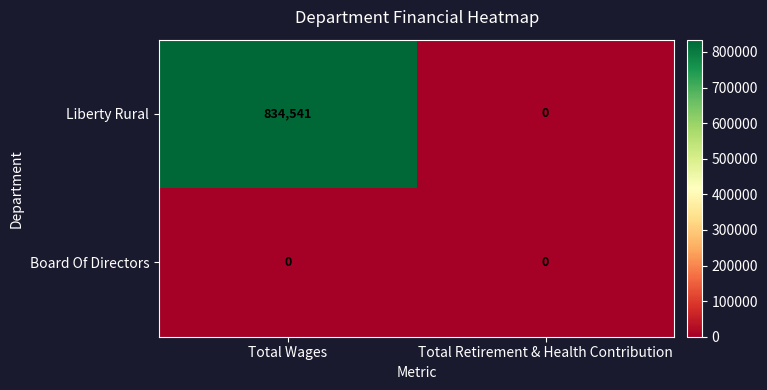

How many distinct data groups are displayed?

2